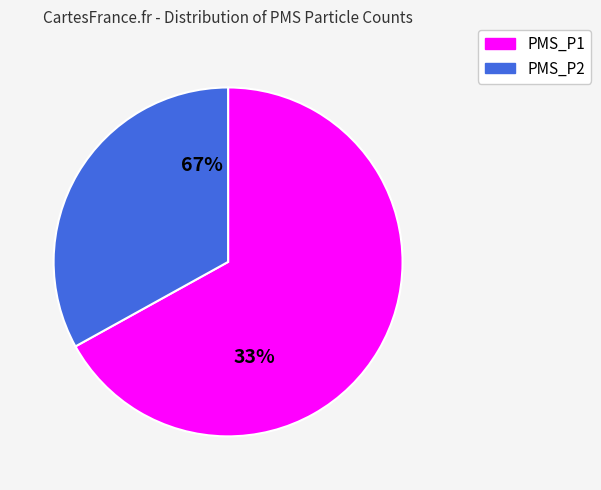

Is 30 the majority of the pie?

No